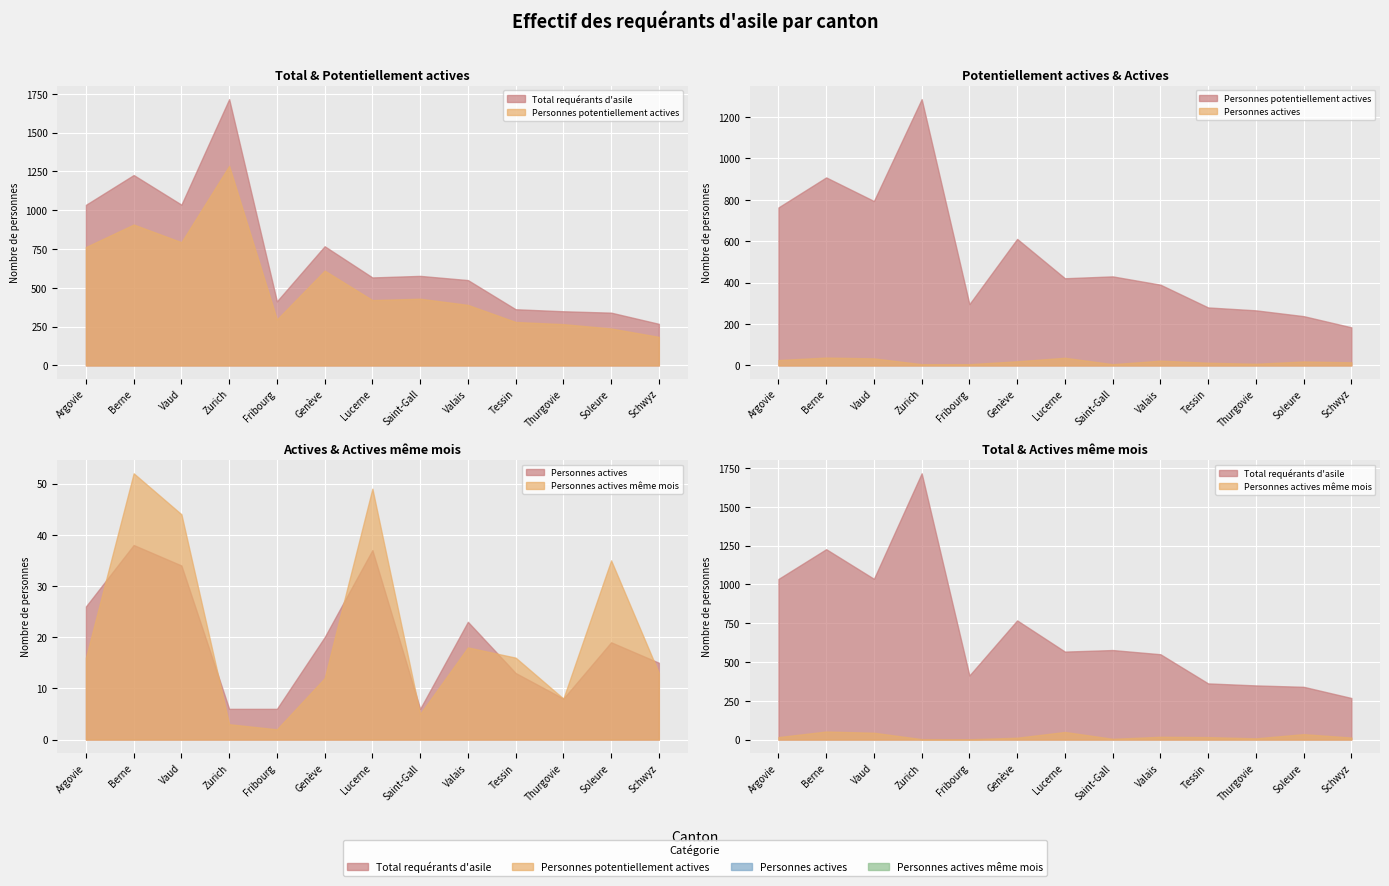

True or false: Personnes potentiellement actives and Personnes actives intersect in this chart.

False